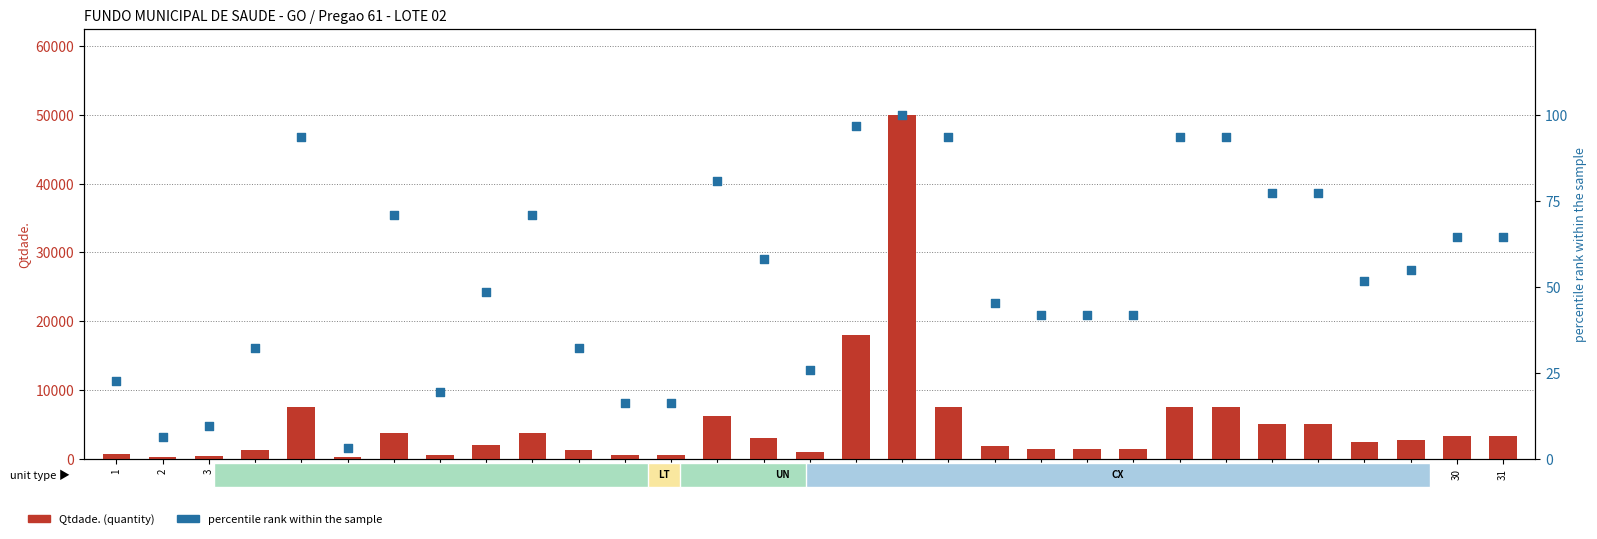

At which category is the sum across all series the highest?

18